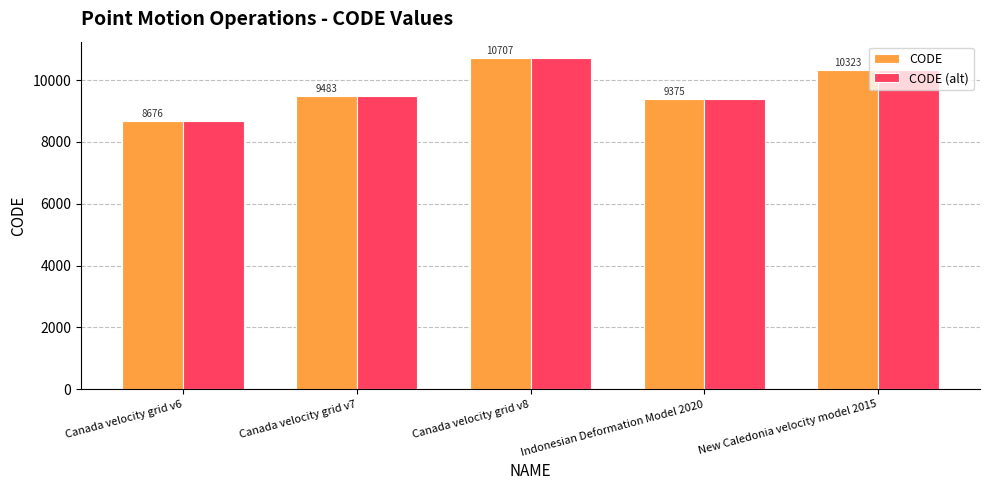

At which label does CODE (alt) reach its peak?

Canada velocity grid v8